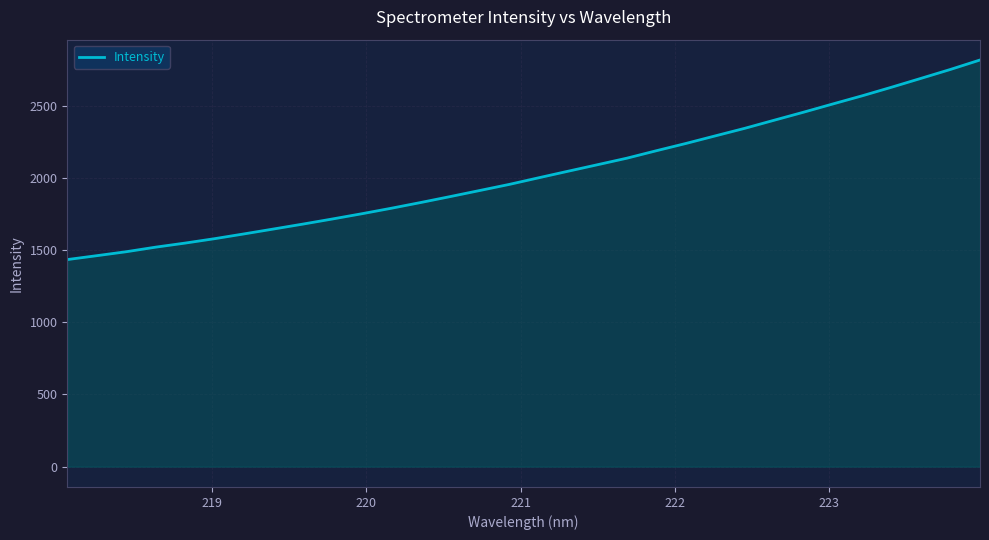

What is the minimum value shown in the chart?

1433.5